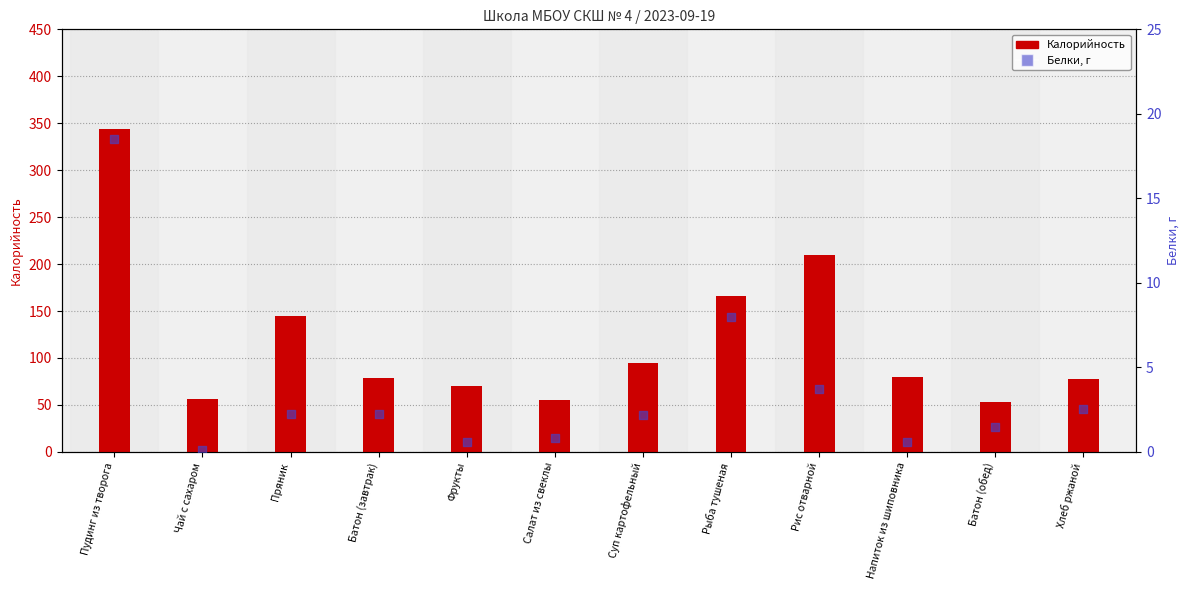

Which series reaches the minimum Y coordinate?

Белки